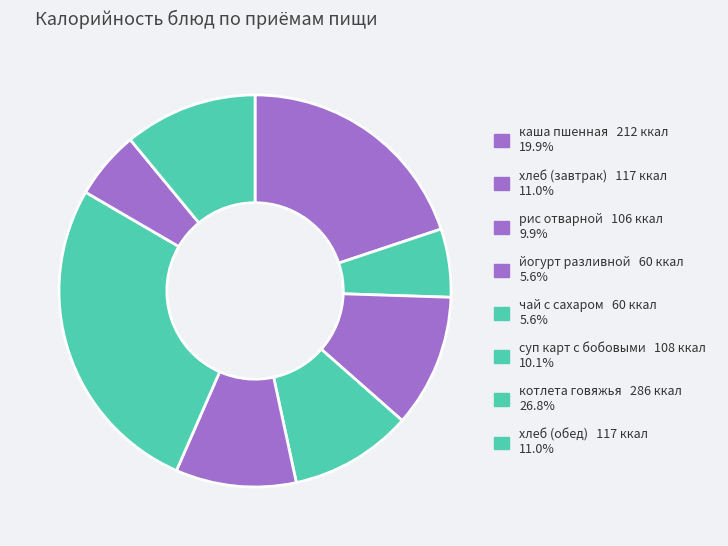

How many segments does this pie chart have?

8